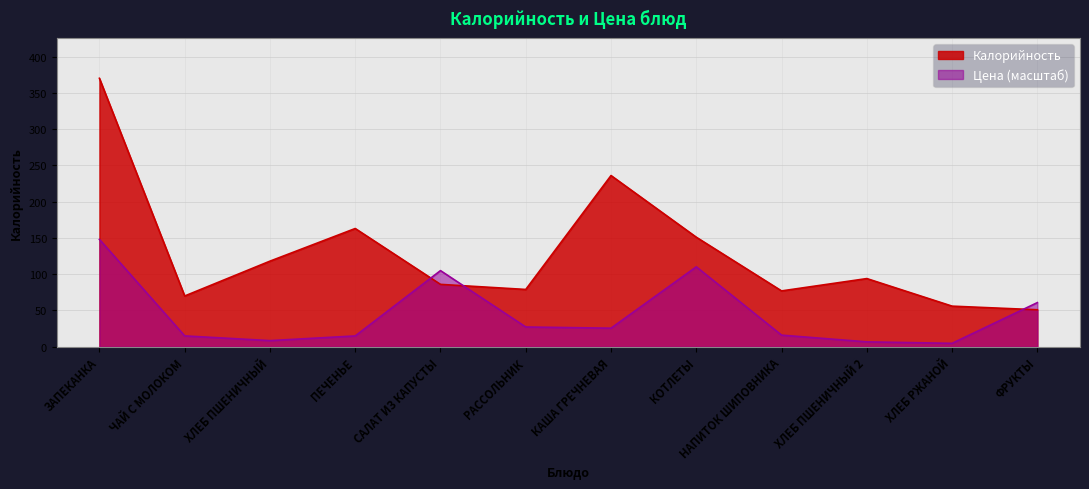

The value of Калорийность at КАША ГРЕЧНЕВАЯ is 236.0. True or false?

True